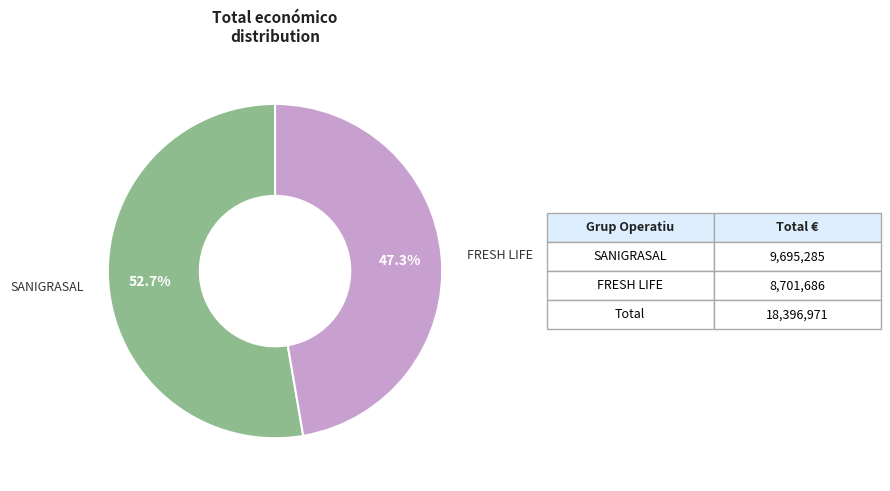

What percentage is NOT represented by SANIGRASAL?

47.3%